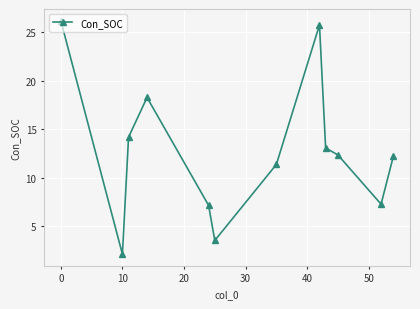

How many interior local valleys (lower than both neighbors) does the data have?

3